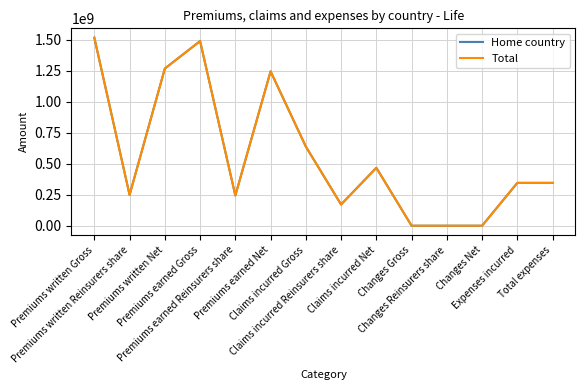

True or false: Total and Home country intersect in this chart.

False